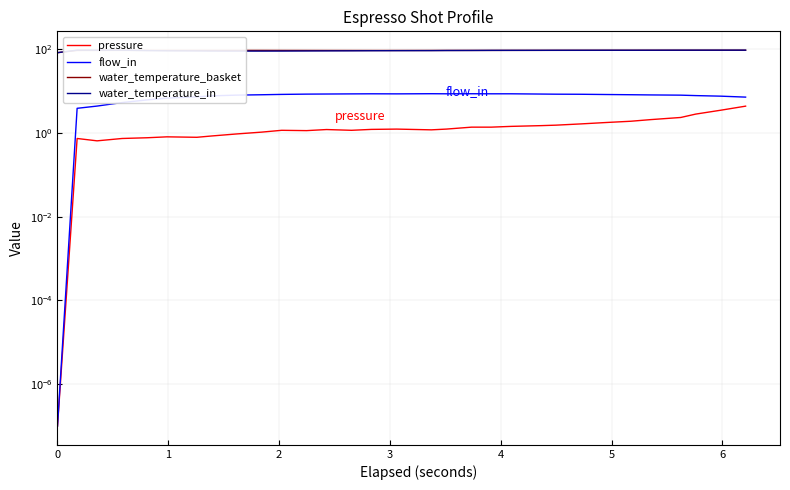

True or false: pressure has more than 2 points higher than both neighbors.

True